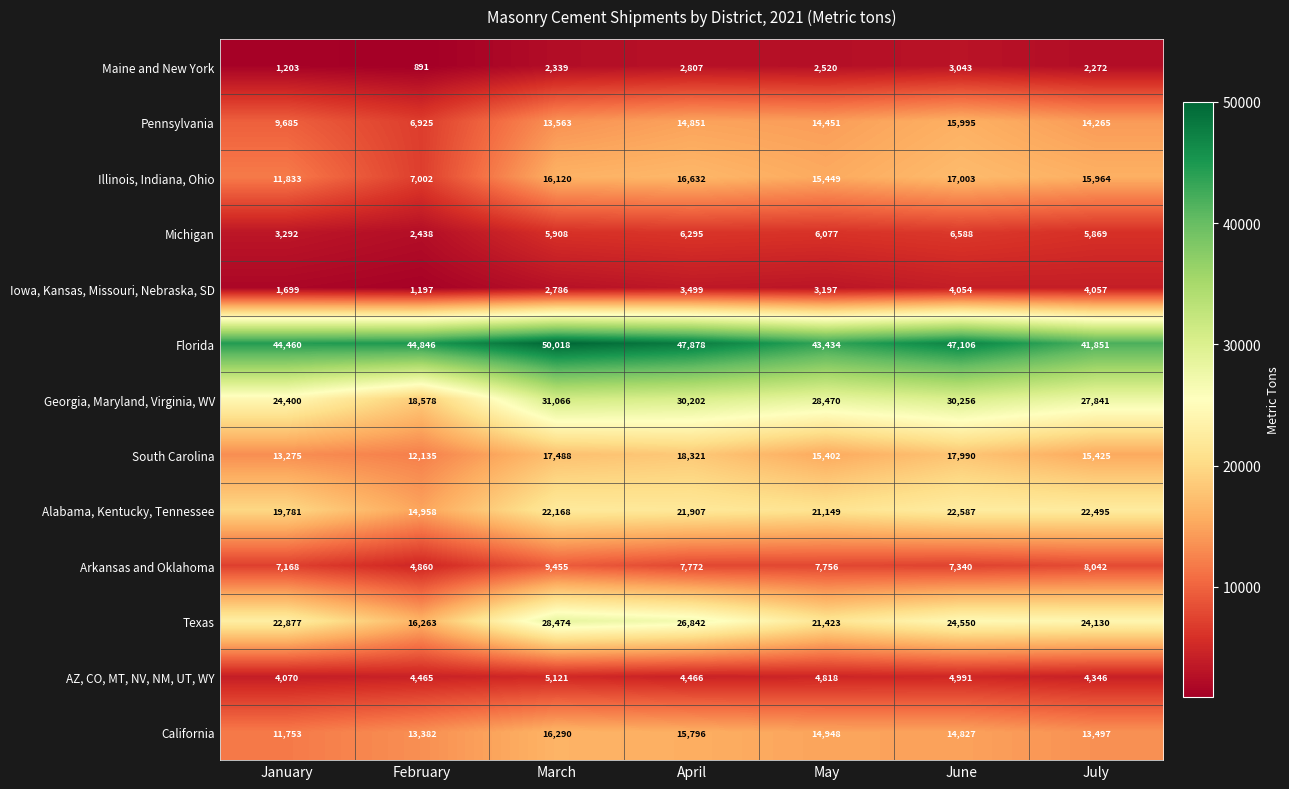

What is the smallest value displayed?

891